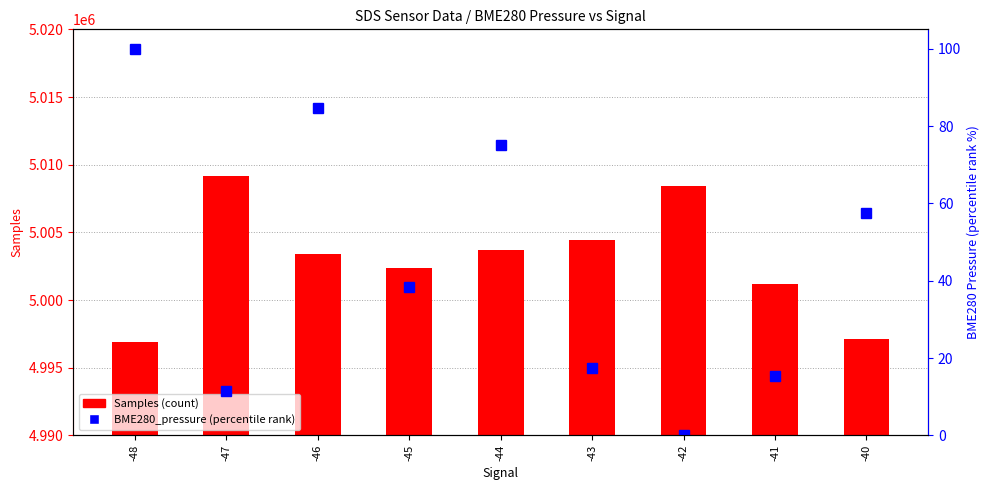

True or false: Samples (count) has a value of 5008430.0 at -42.

True